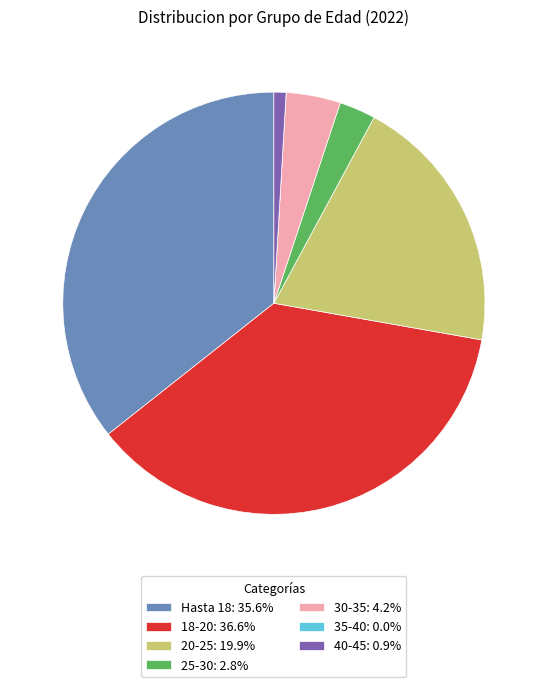

Is there any slice that represents more than half of the pie?

No